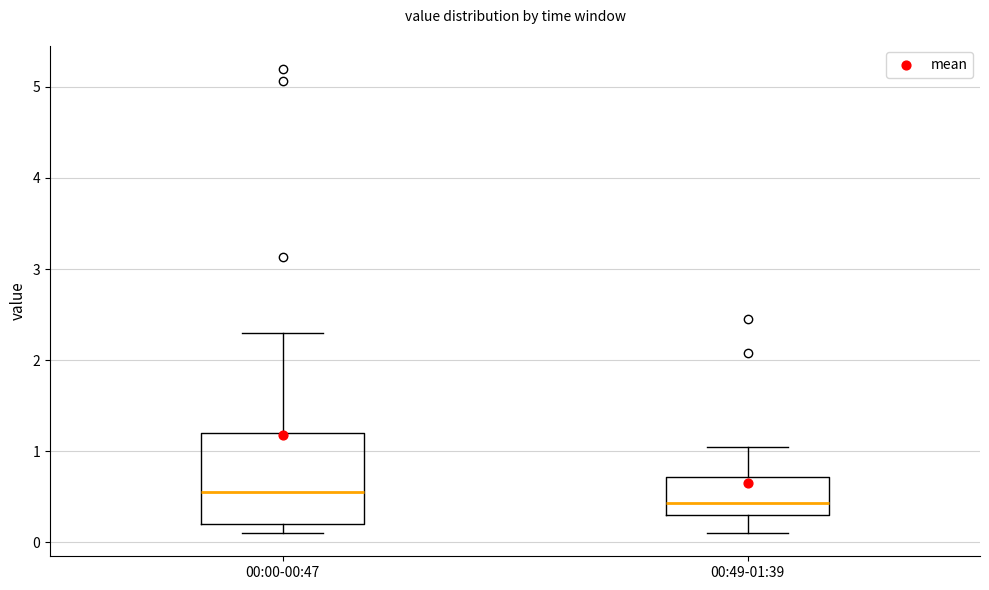

Reading left to right, transcribe this box plot: for each box, give where its median line is, the range the box spans, and where its two whiskers end, as read against the y-axis. The values are not printed on the chart, so give them approximately, as read against the axis.

00:00-00:47: median 0.6, box 0.2 to 1.2, whiskers 0.1 to 2.3
00:49-01:39: median 0.4, box 0.3 to 0.7, whiskers 0.1 to 1.1